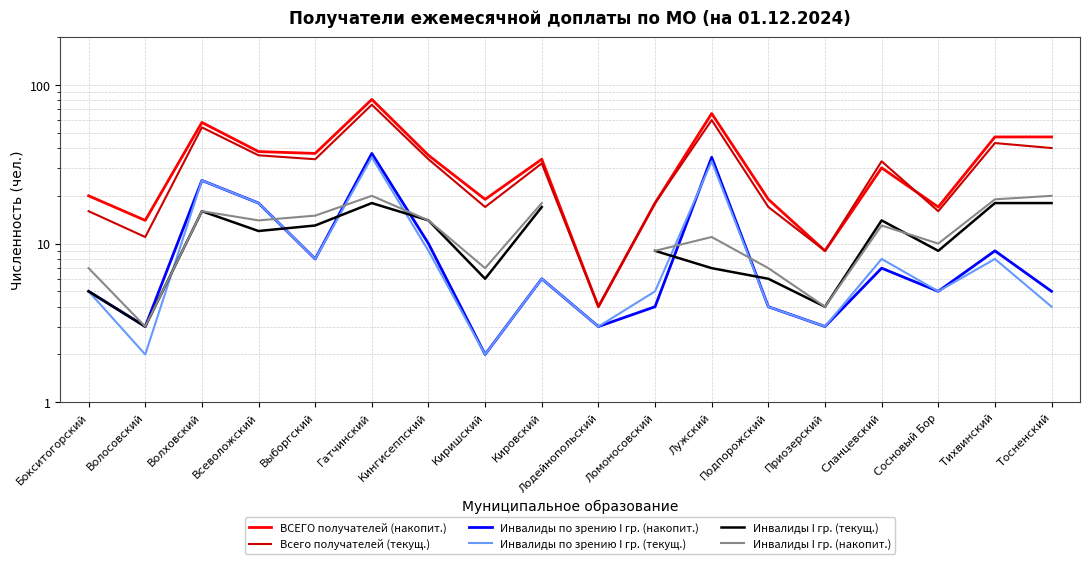

The ВСЕГО получателей (накопит.) series shows 17.0 at Сосновый Бор. True or false?

True